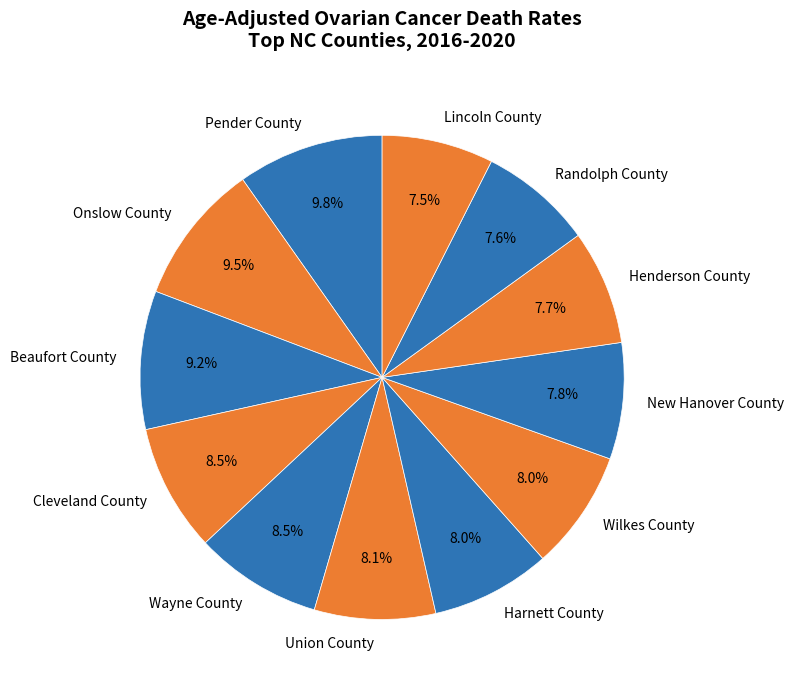

What is the ratio of the value at Henderson County to the value at Wilkes County?

1.0